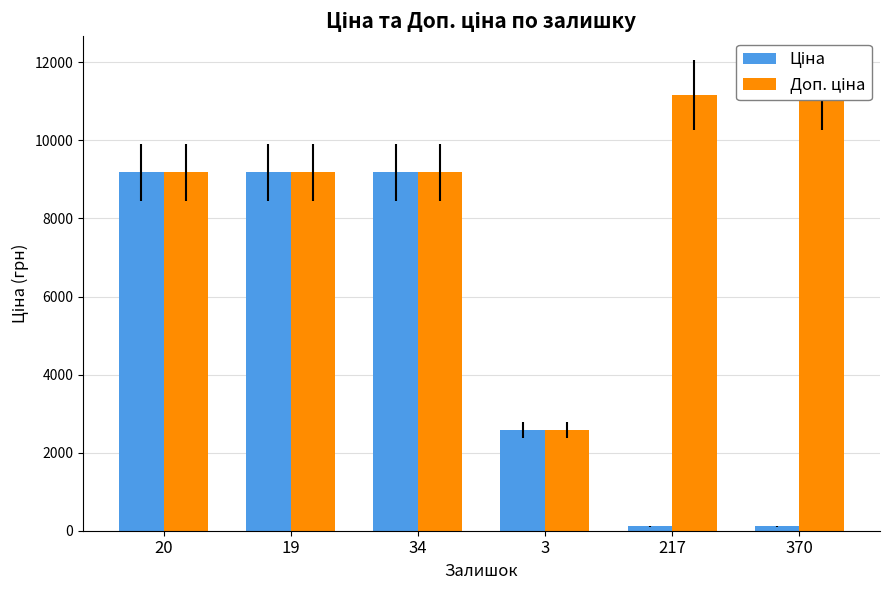

What is the sum of the Доп. ціна values at 20 and 3?

11757.9